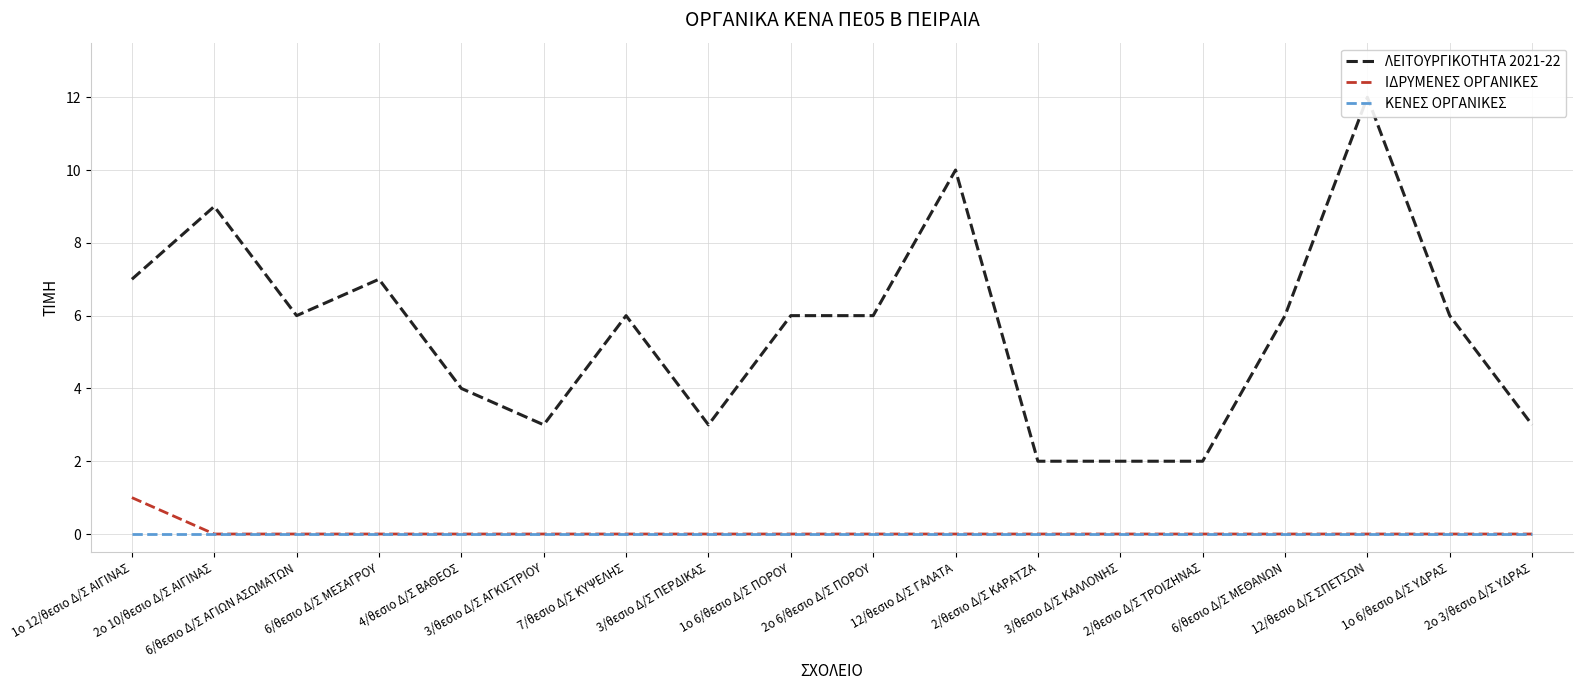

What is the highest value of the ΙΔΡΥΜΕΝΕΣ ΟΡΓΑΝΙΚΕΣ series?

1